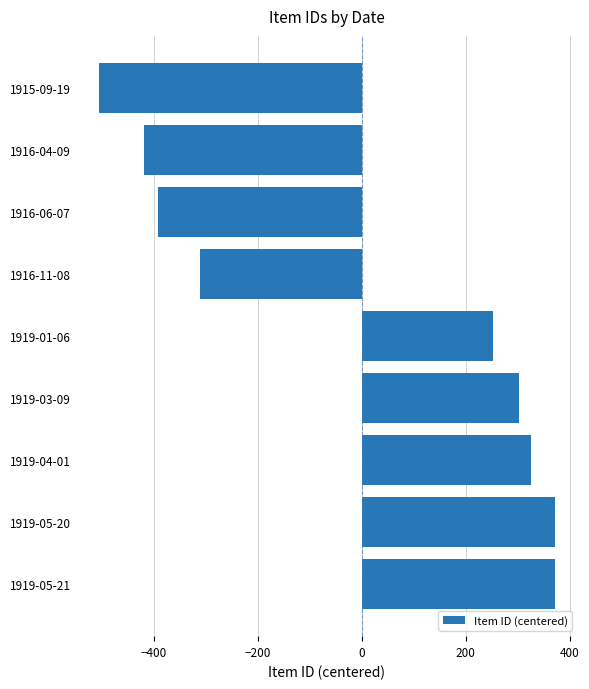

Where is the data nearest to the value -66?

1916-11-08